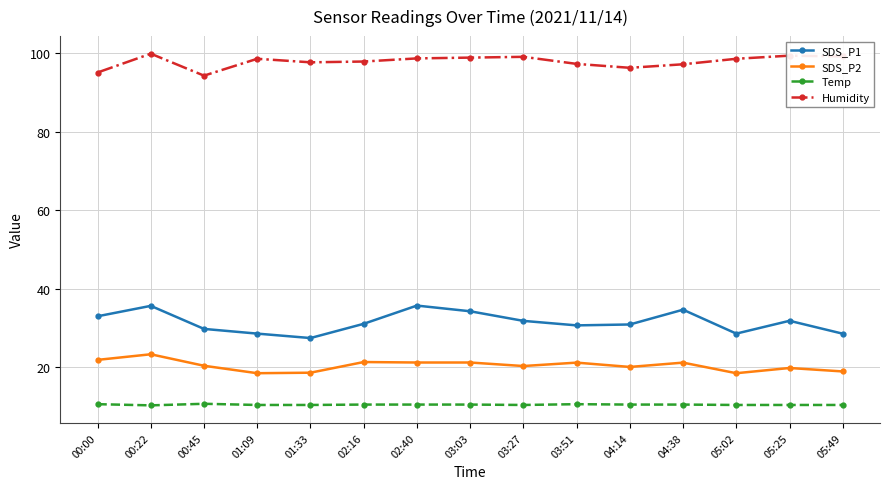

The value of Humidity at 02:40 is 161.2. True or false?

False